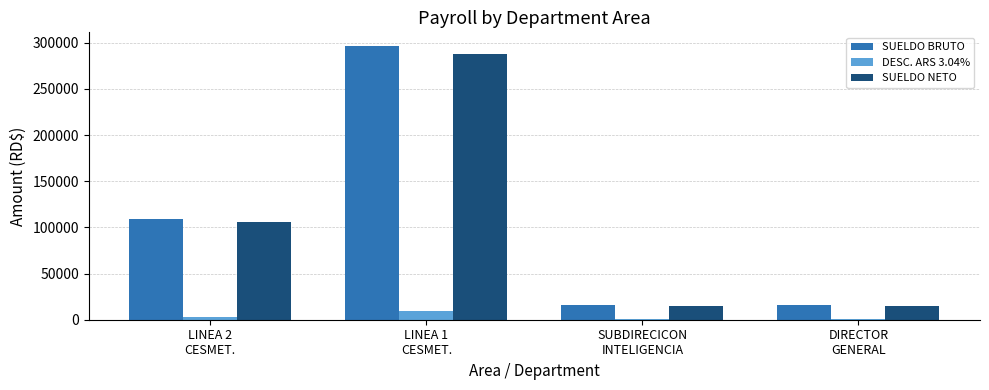

What is the sum of all SUELDO BRUTO values?

436800.0